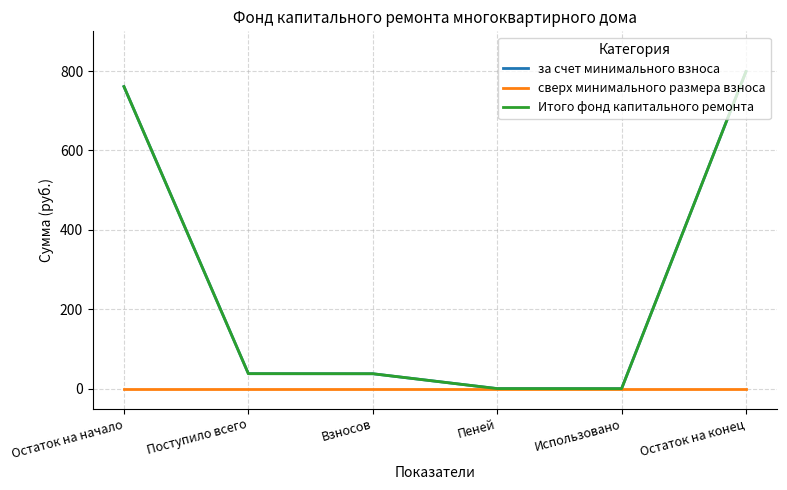

How many lines are shown in the chart?

3